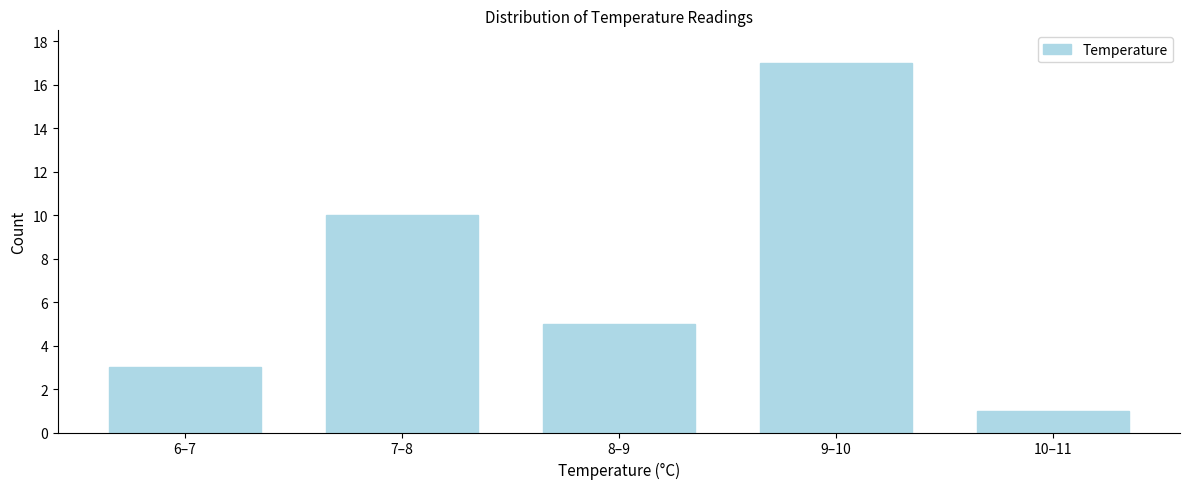

Reading left to right, transcribe all the data shown in this chart.

6–7=3	7–8=10	8–9=5	9–10=17	10–11=1